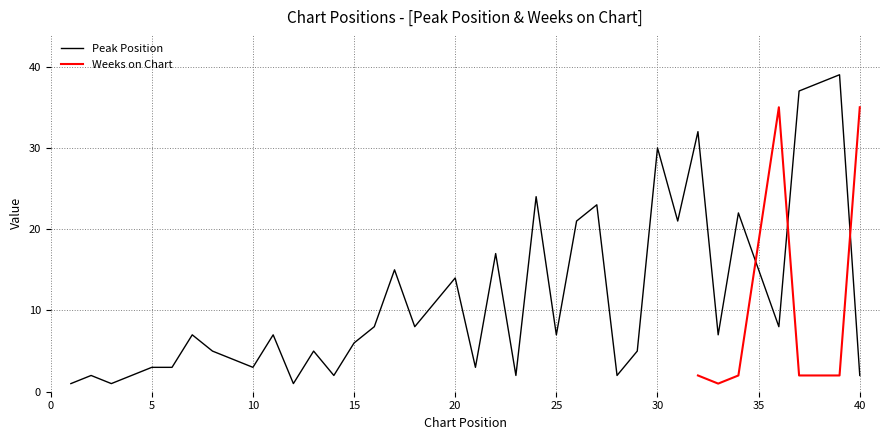

Rank the categories by value from lowest to highest.

1, 3, 12, 2, 4, 14, 23, 28, 40, 5, 6, 10, 21, 9, 8, 13, 29, 15, 7, 11, 25, 33, 16, 18, 36, 19, 20, 17, 22, 26, 31, 34, 27, 24, 30, 32, 37, 38, 39